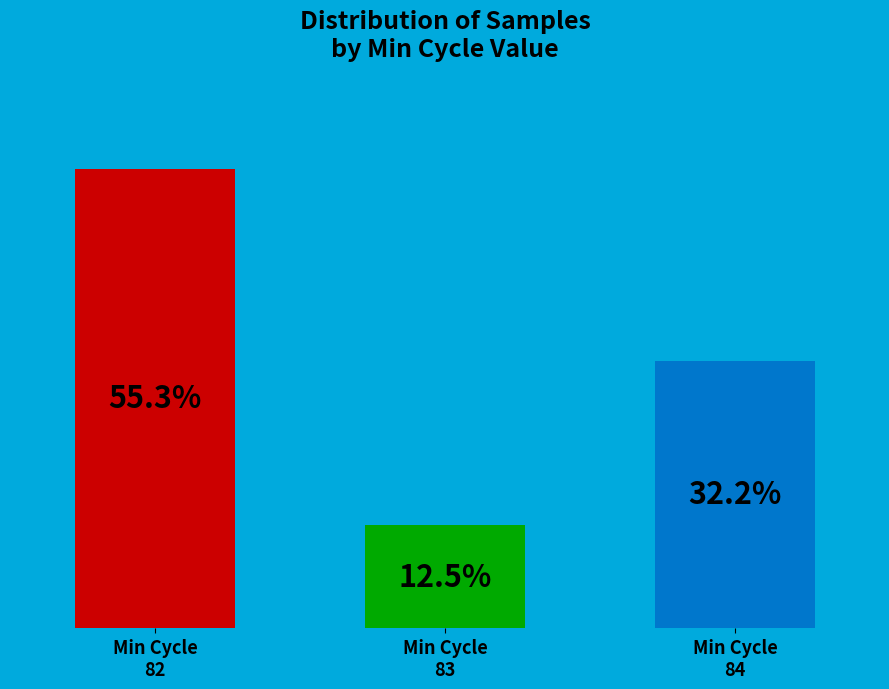

To the nearest percent, what is the average slice percentage?

33%